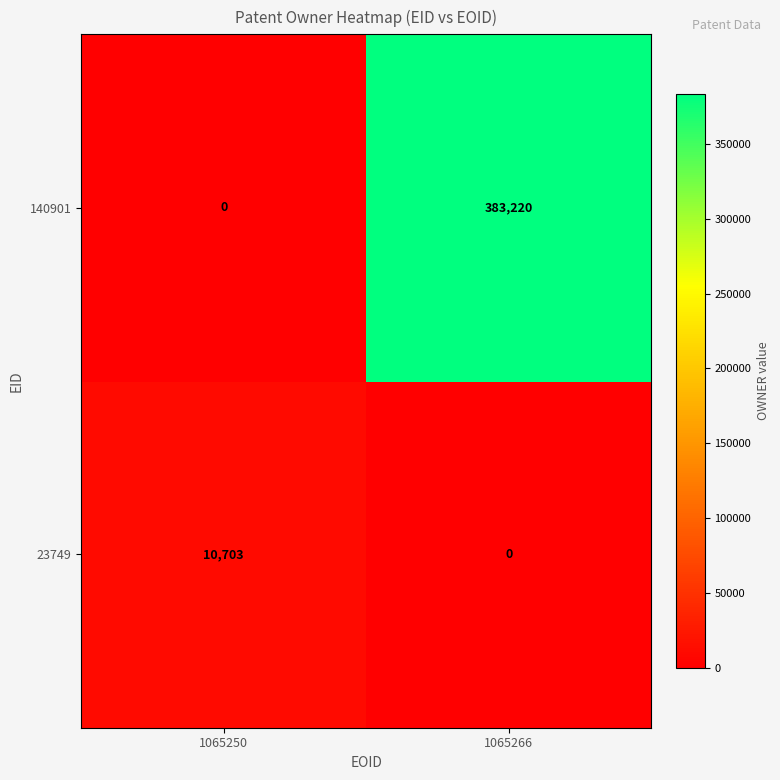

True or false: 140901 has a value of 383220 at 1065266.

True